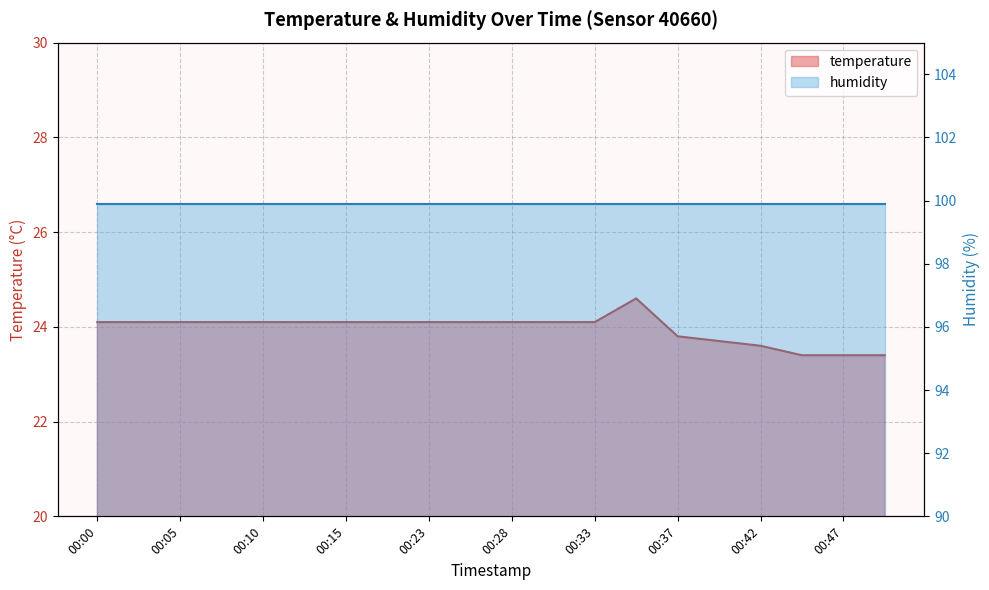

Reading left to right, extract all data points from this chart.

00:00=24.1	00:03=24.1	00:05=24.1	00:08=24.1	00:10=24.1	00:12=24.1	00:15=24.1	00:20=24.1	00:23=24.1	00:25=24.1	00:28=24.1	00:30=24.1	00:33=24.1	00:35=24.6	00:37=23.8	00:40=23.7	00:42=23.6	00:45=23.4	00:47=23.4	00:50=23.4